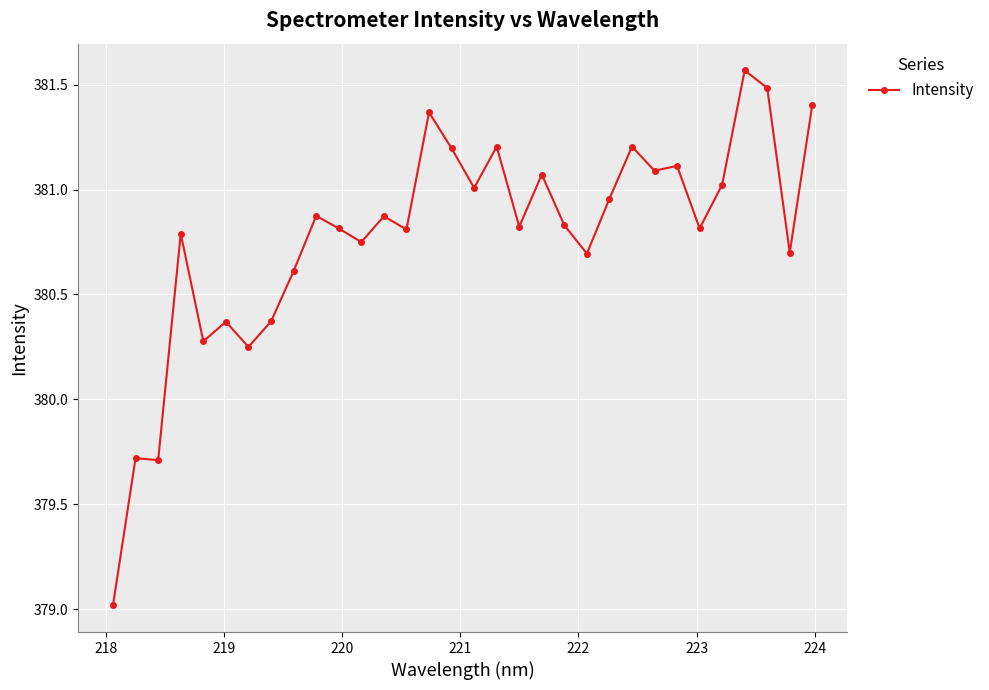

What is the sum of all values?

12184.8